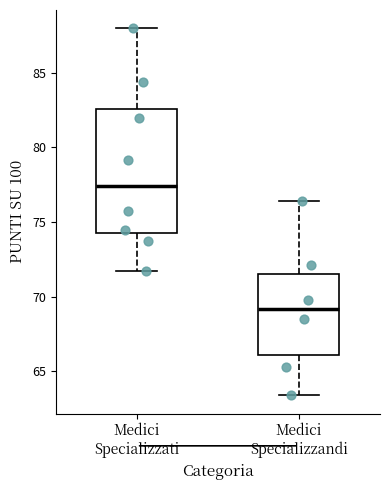

Where does the median line of the box for Medici Specializzandi sit on the y-axis? The values are not printed on the chart, so give them approximately, as read against the axis.

69.0